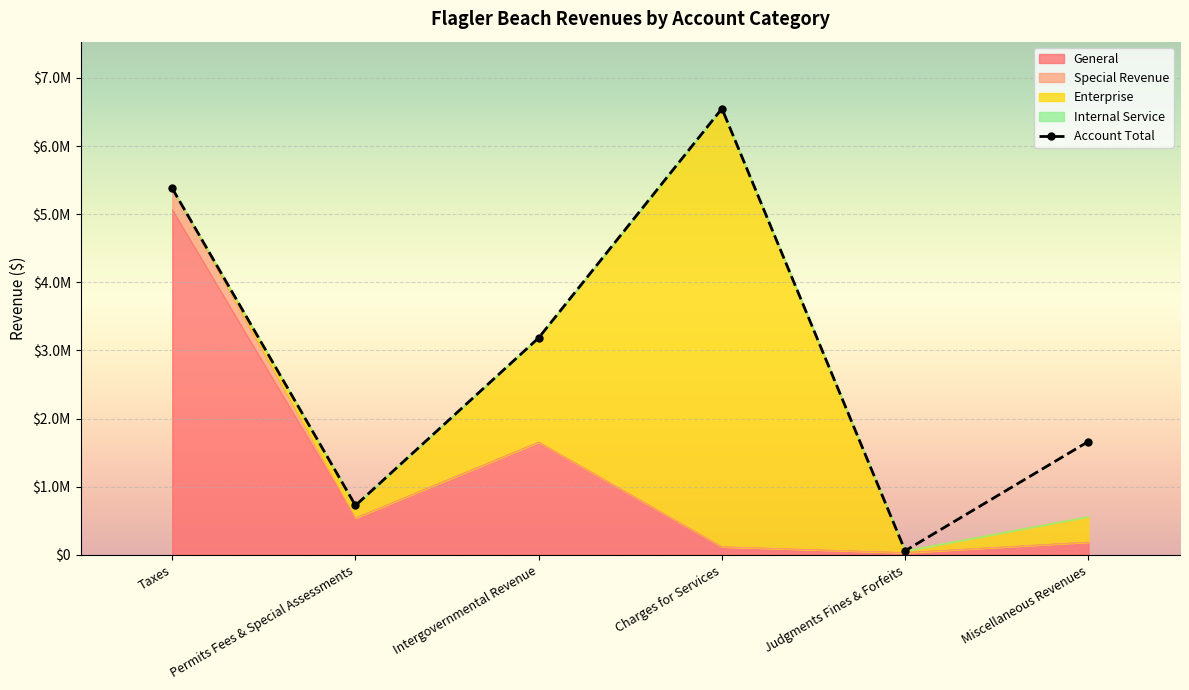

Reading left to right, extract all data points from this chart.

General: Taxes=5066395	Permits Fees & Special Assessments=541138	Intergovernmental Revenue=1655077	Charges for Services=117894	Judgments Fines & Forfeits=32864	Miscellaneous Revenues=187129
Special Revenue: Taxes=311296	Permits Fees & Special Assessments=0	Intergovernmental Revenue=0	Charges for Services=0	Judgments Fines & Forfeits=0	Miscellaneous Revenues=0
Enterprise: Taxes=0	Permits Fees & Special Assessments=182940	Intergovernmental Revenue=1530390	Charges for Services=6431429	Judgments Fines & Forfeits=26501	Miscellaneous Revenues=375053
Internal Service: Taxes=0	Permits Fees & Special Assessments=0	Intergovernmental Revenue=0	Charges for Services=0	Judgments Fines & Forfeits=0	Miscellaneous Revenues=0
Account Total: Taxes=5377691	Permits Fees & Special Assessments=724078	Intergovernmental Revenue=3185467	Charges for Services=6549323	Judgments Fines & Forfeits=59365	Miscellaneous Revenues=1663321